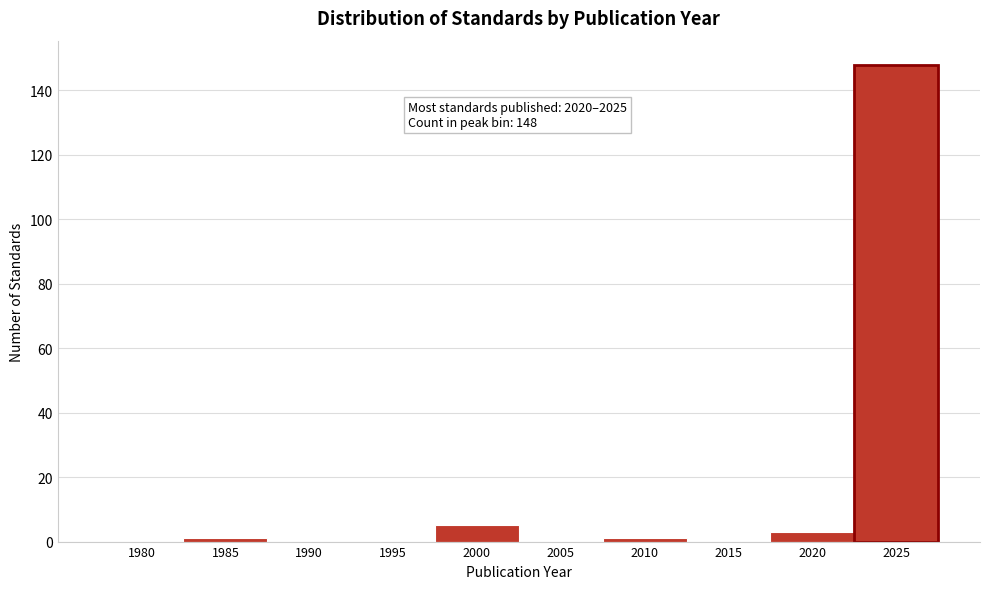

Reading left to right, extract all data points from this chart.

1980=0	1985=1	1990=0	1995=0	2000=5	2005=0	2010=1	2015=0	2020=3	2025=148